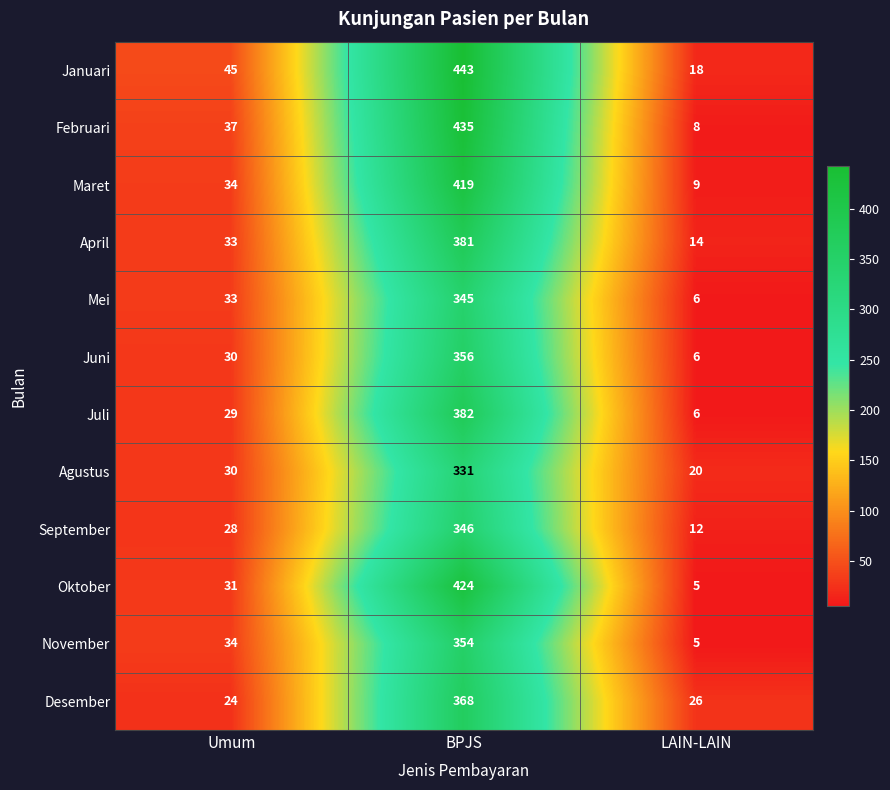

How many series are shown in this chart?

12